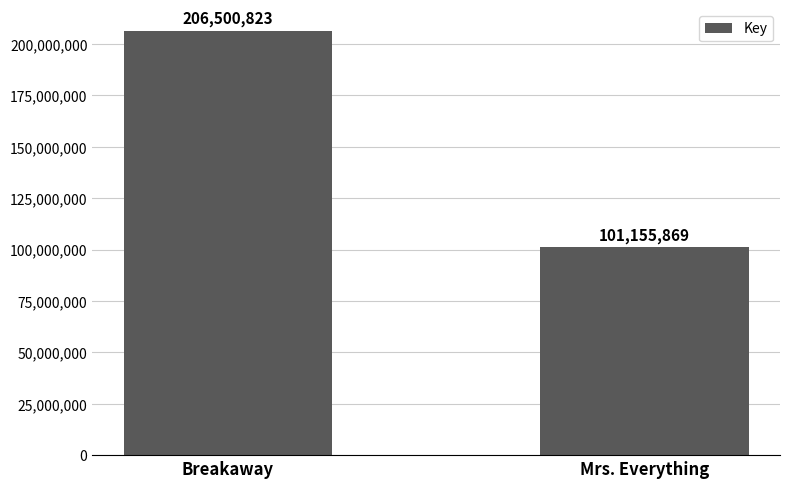

What is the change in value from Breakaway to Mrs. Everything?

-105344954